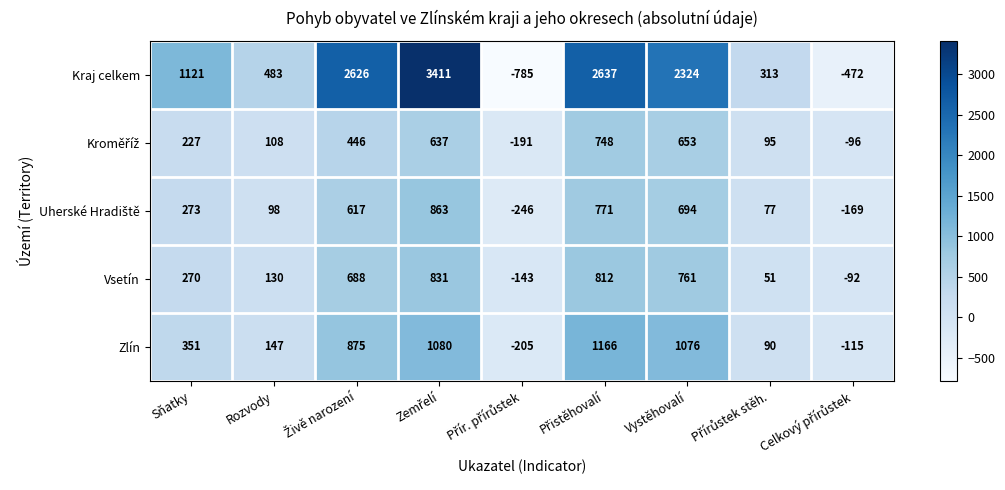

Where is Kraj celkem nearest to the value 1313?

Sňatky